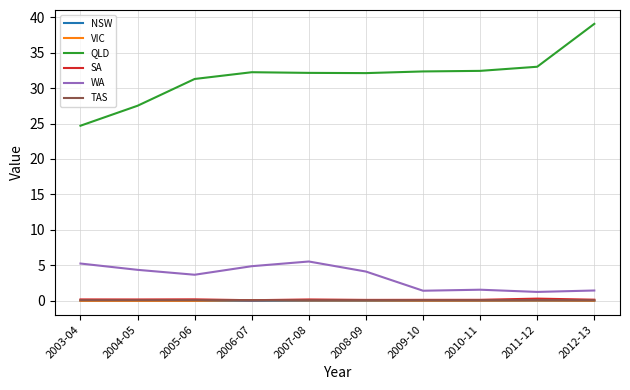

True or false: SA and QLD cross at least once.

False